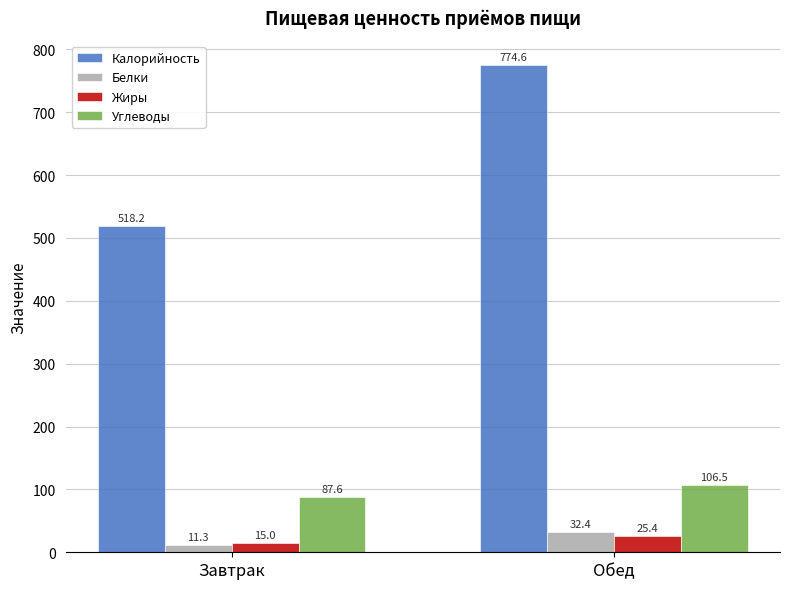

True or false: Жиры has a value of 25.4 at Обед.

True